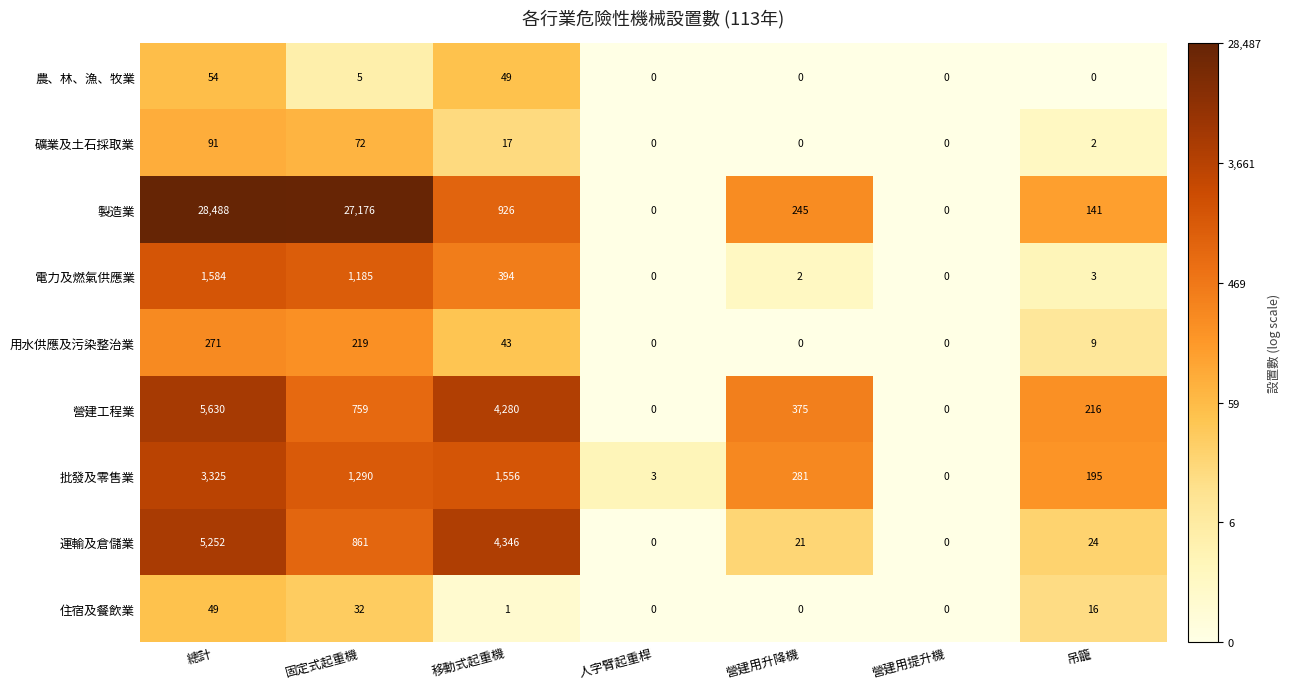

True or false: 批發及零售業 has a value of 1290 at 固定式起重機.

True